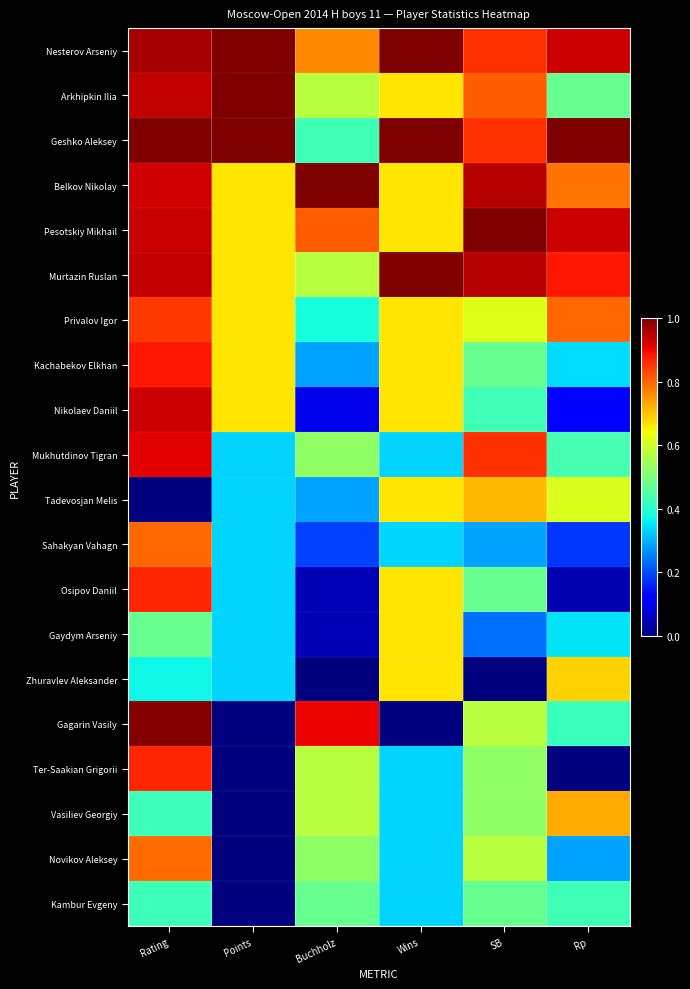

List the series in order of their peak value, highest first.

Nesterov Arseniy, Arkhipkin Ilia, Geshko Aleksey, Belkov Nikolay, Pesotskiy Mikhail, Murtazin Ruslan, Gagarin Vasily, Nikolaev Daniil, Mukhutdinov Tigran, Kachabekov Elkhan, Ter-Saakian Grigorii, Osipov Daniil, Privalov Igor, Sahakyan Vahagn, Novikov Aleksey, Vasiliev Georgiy, Tadevosjan Melis, Zhuravlev Aleksander, Gaydym Arseniy, Kambur Evgeny